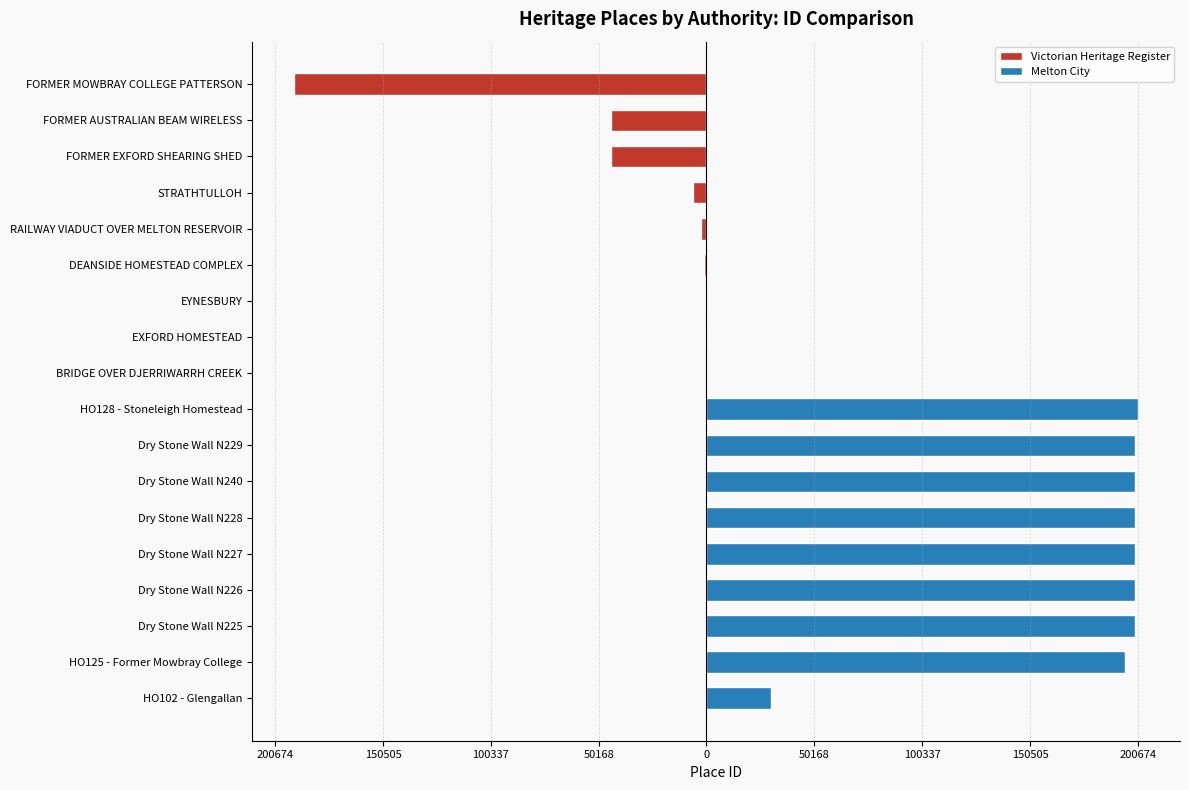

How many values in the Victorian Heritage Register series are below -2504?

4